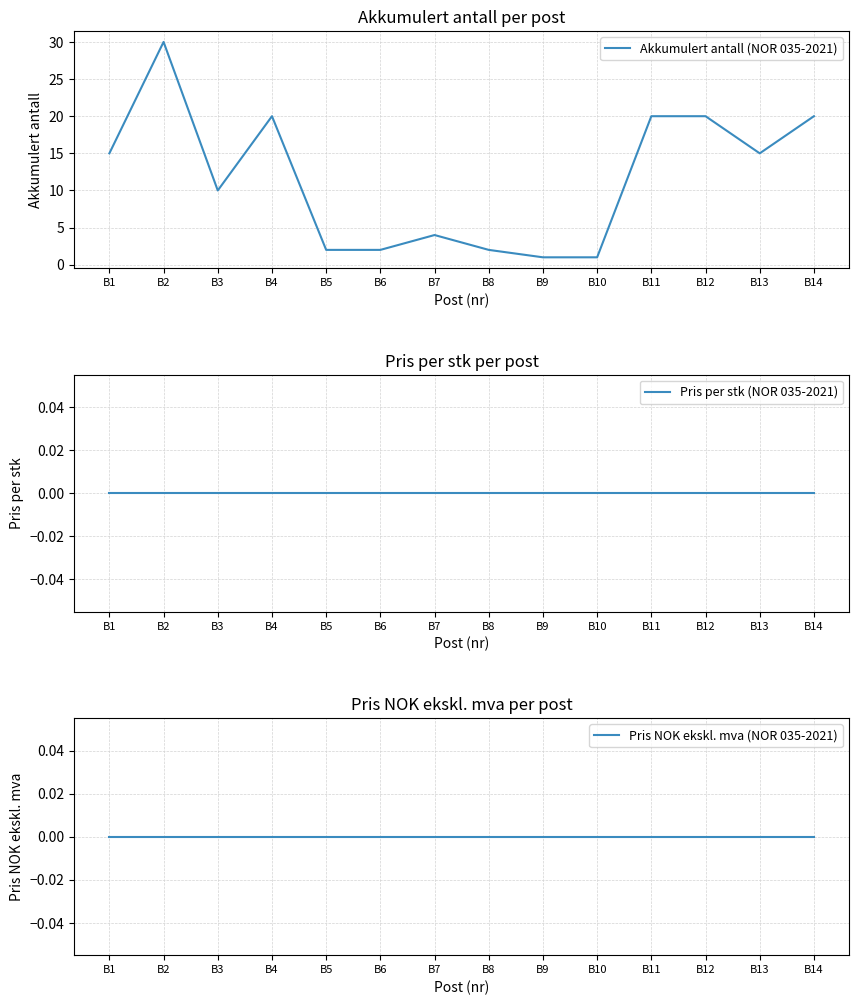

True or false: Pris per stk (NOR 035-2021) and Pris NOK ekskl. mva (NOR 035-2021) intersect in this chart.

False